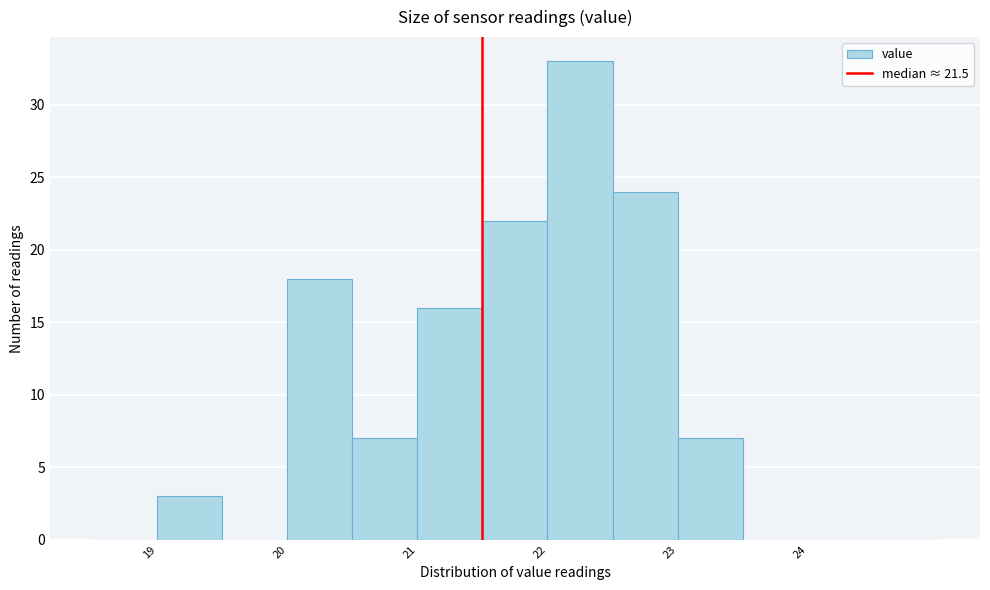

Reading left to right, transcribe this chart: for each bar, give the range it covers on the x-axis and its height. The values are not printed on the chart, so give them approximately, as read against the axis.

18.5 to 19.0: 0
19.0 to 19.5: 3
19.5 to 20.0: 0
20.0 to 20.5: 18
20.5 to 21.0: 7
21.0 to 21.5: 16
21.5 to 22.0: 22
22.0 to 22.5: 33
22.5 to 23.0: 24
23.0 to 23.5: 7
23.5 to 24.0: 0
24.0 to 24.5: 0
24.5 to 25.0: 0